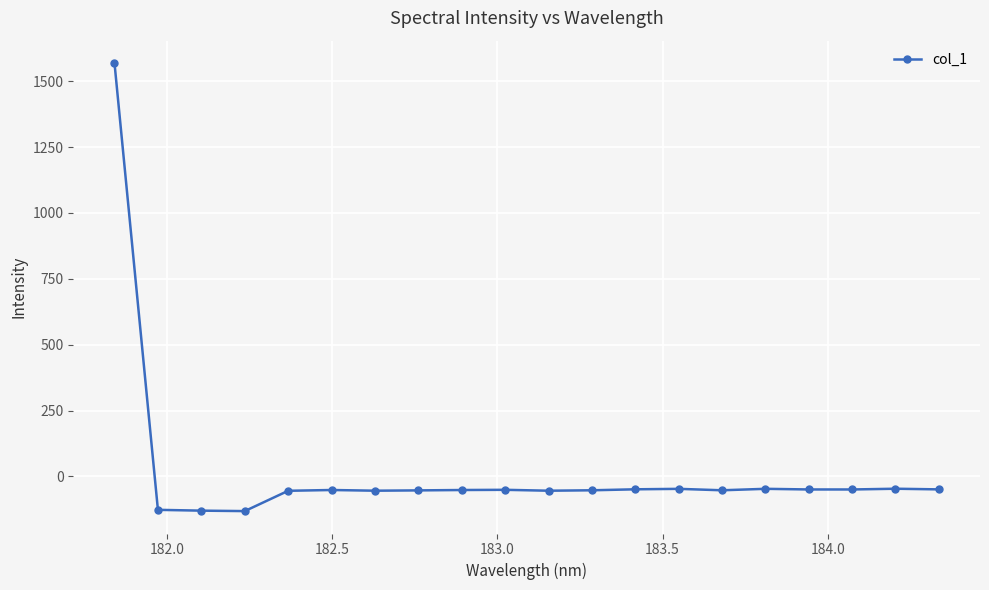

What is the sum of all values?

367.1